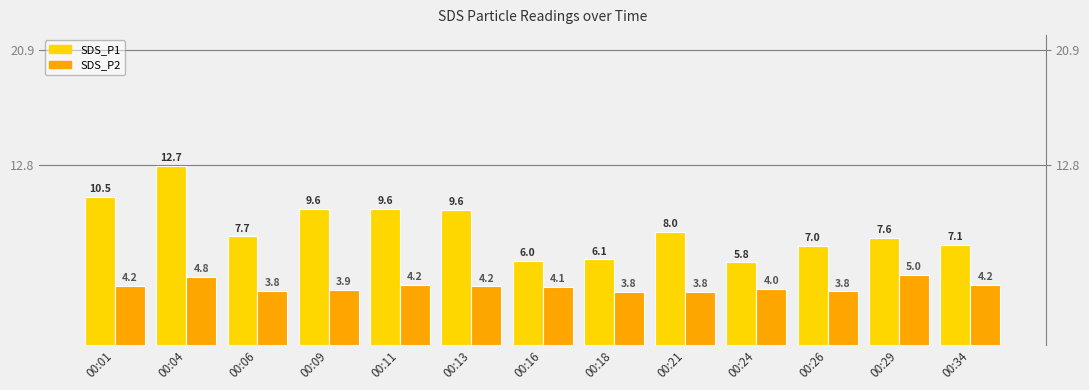

What is the difference between the SDS_P2 values at 00:09 and 00:24?

0.1